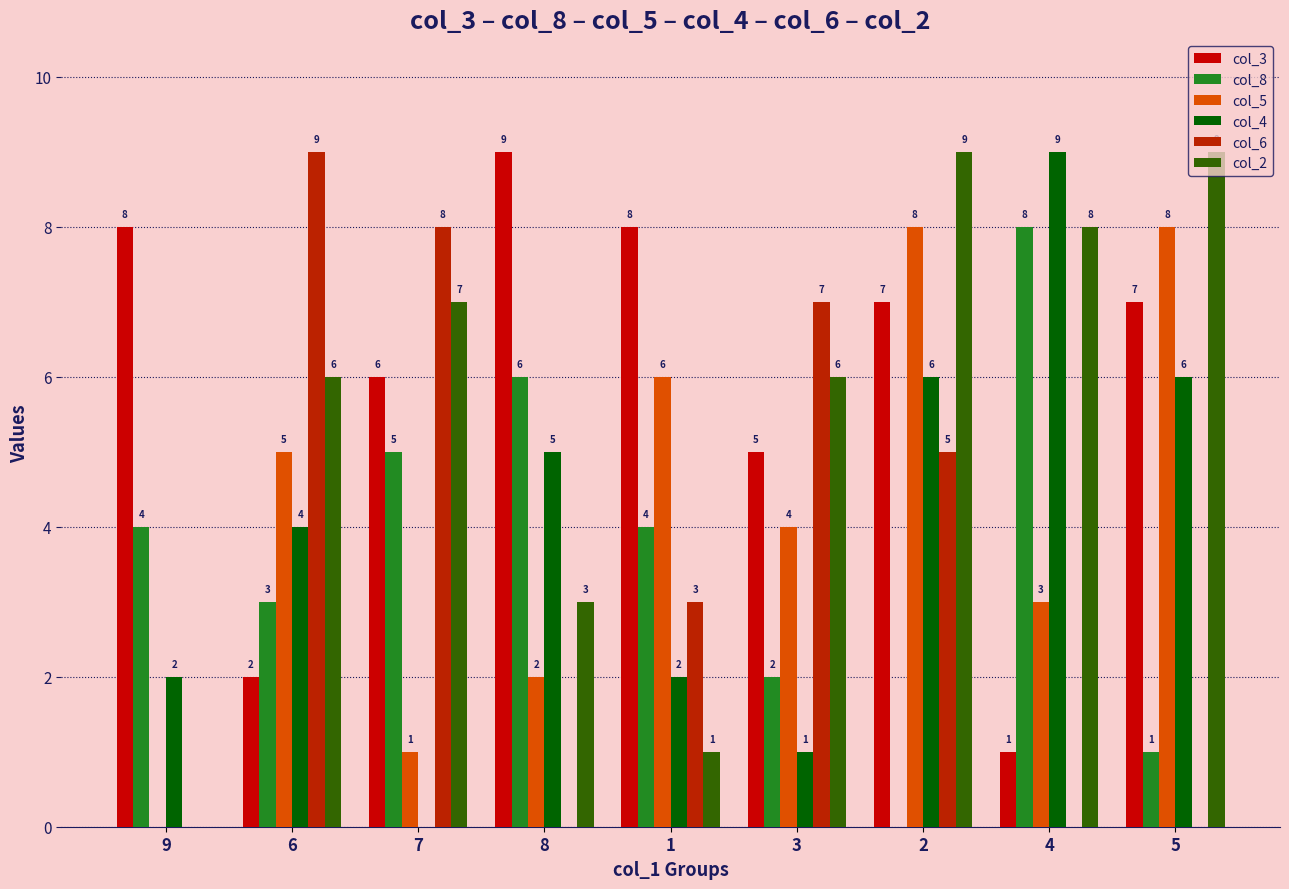

What is the lowest value of the col_3 series?

1